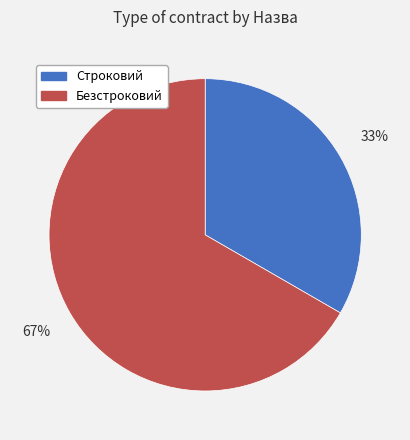

To the nearest percent, what is the combined percentage of Безстроковий and Строковий?

100%